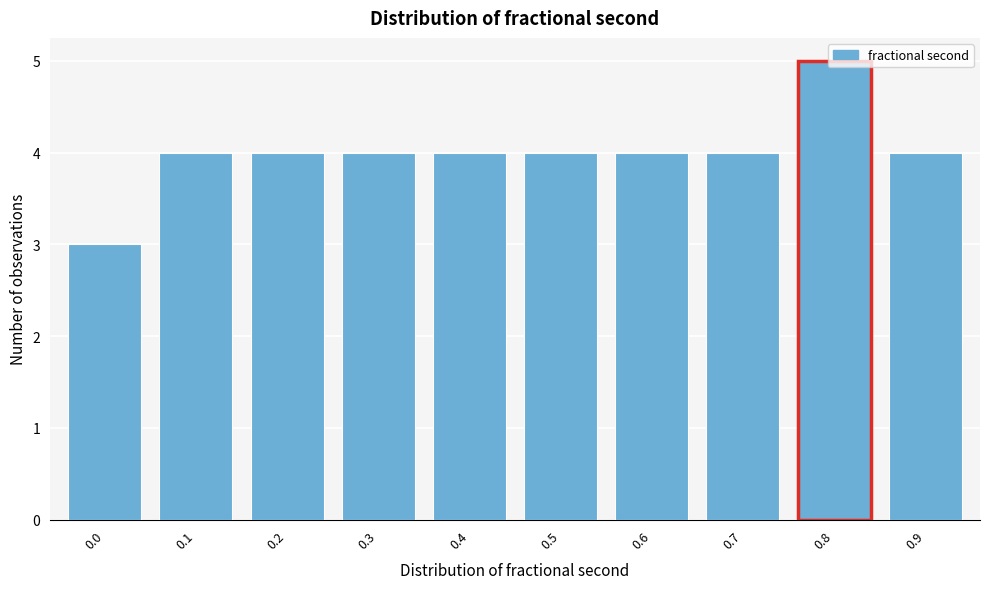

What is the ratio of the value at 0.7 to the value at 0.4?

1.0